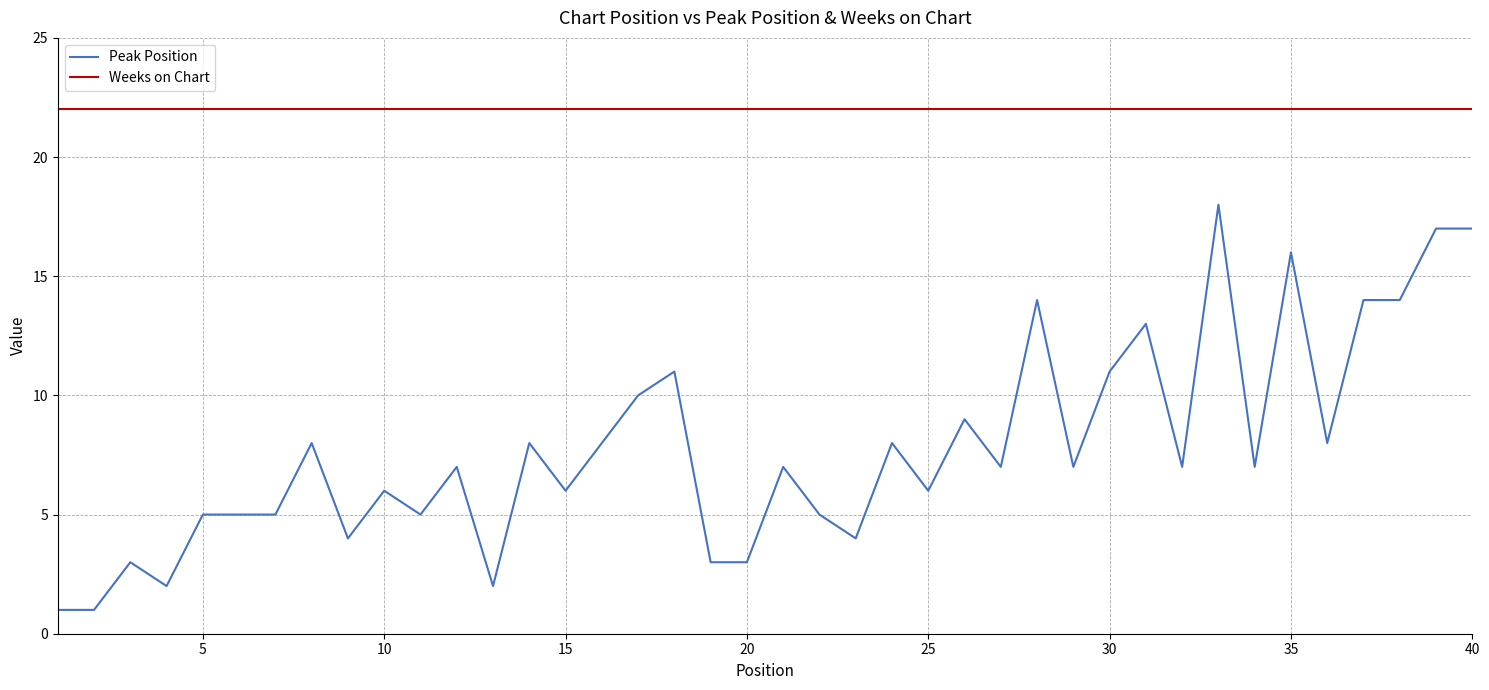

Which series has the widest spread of values?

Peak Position